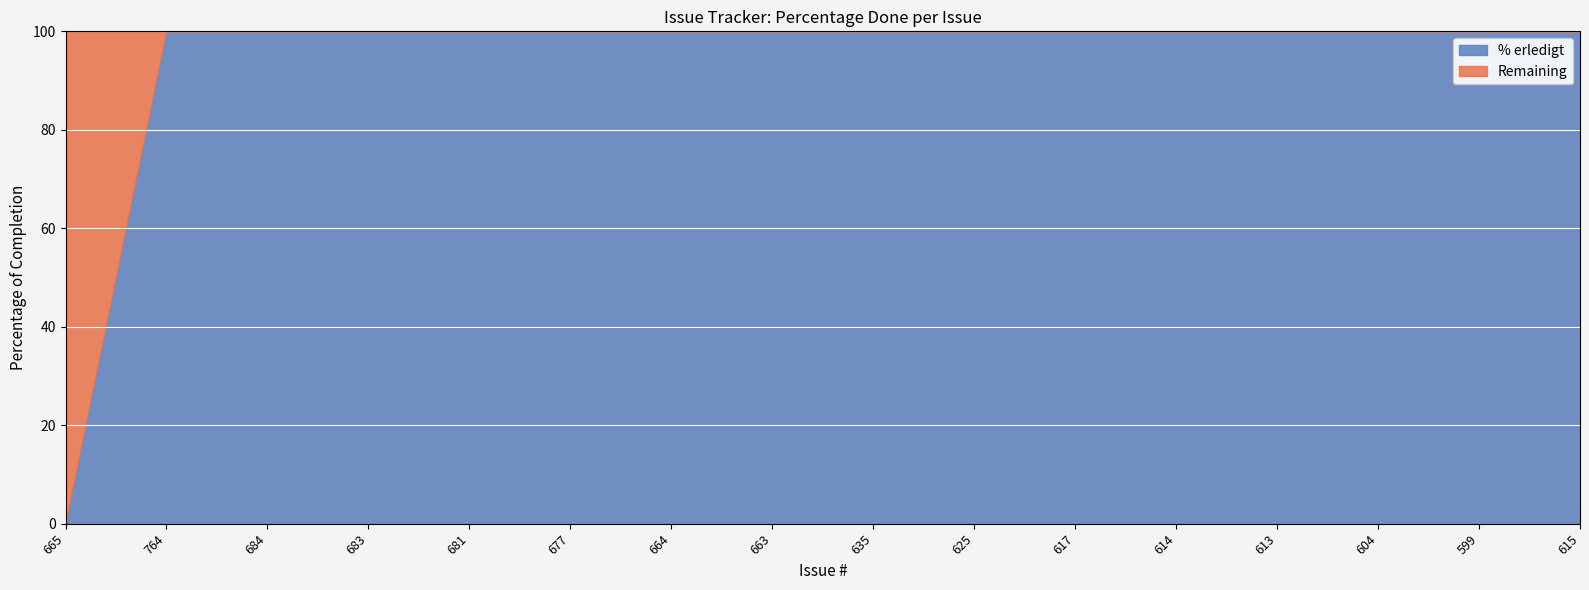

What is the average value of the % erledigt series?

94